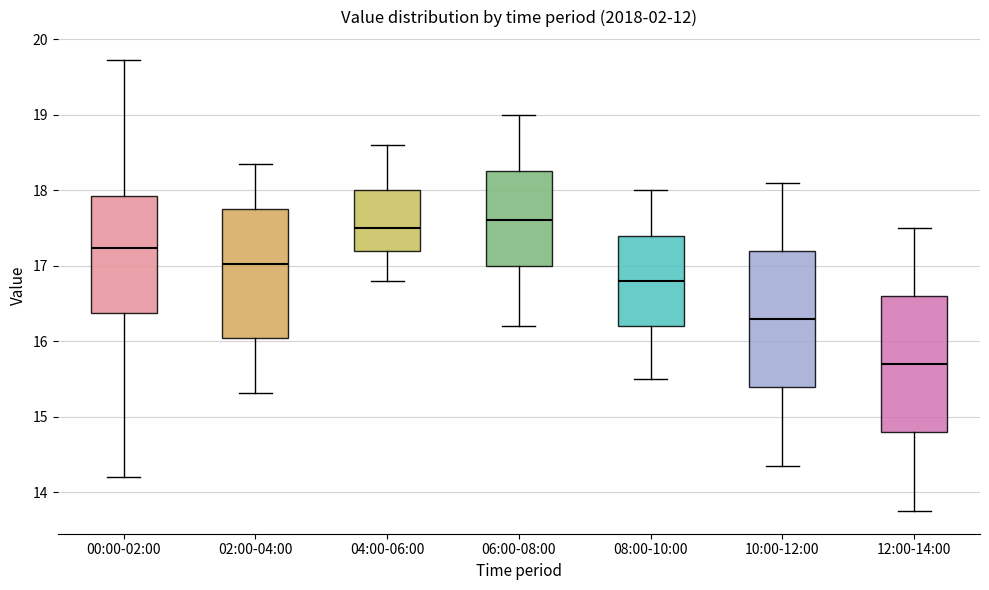

Which box has the highest median line?

06:00-08:00